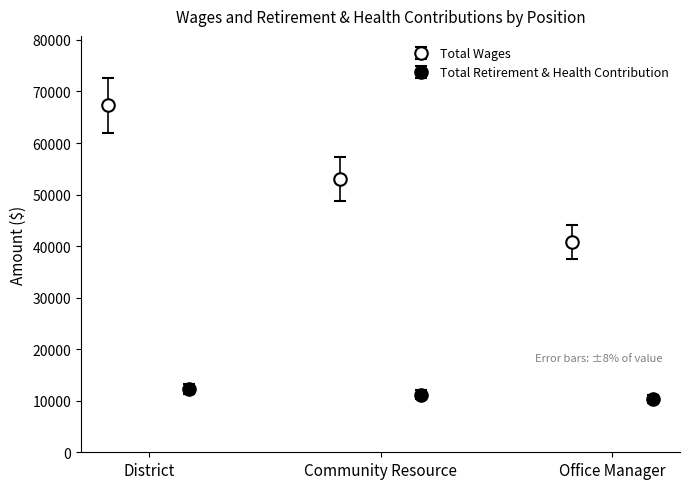

What is the value of the Total Retirement & Health Contribution point at the 1st from the left?

12193